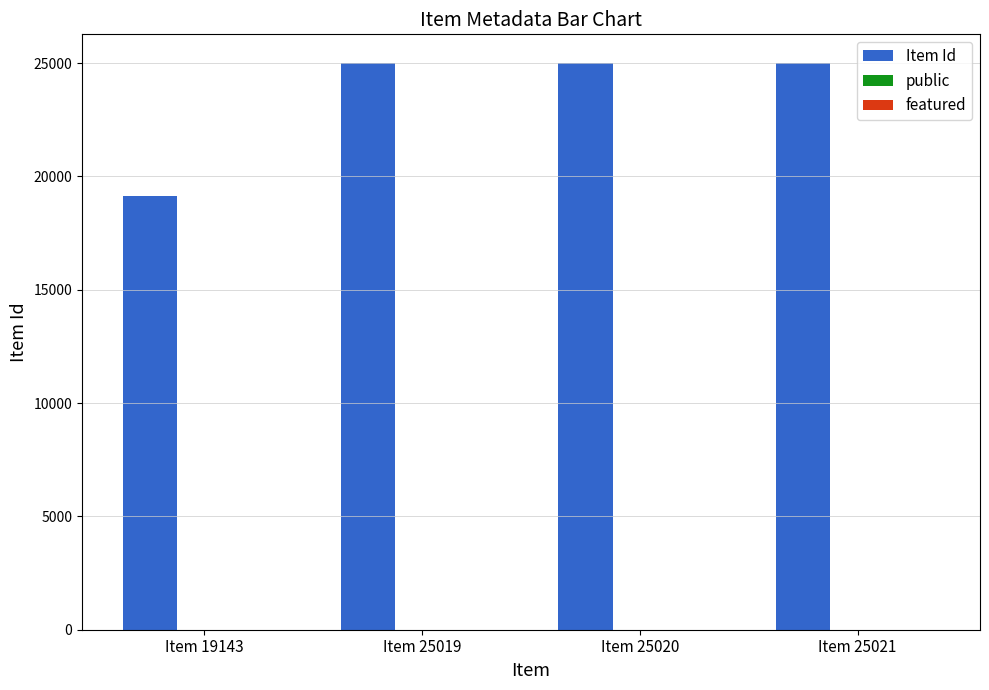

How many distinct data groups are displayed?

2